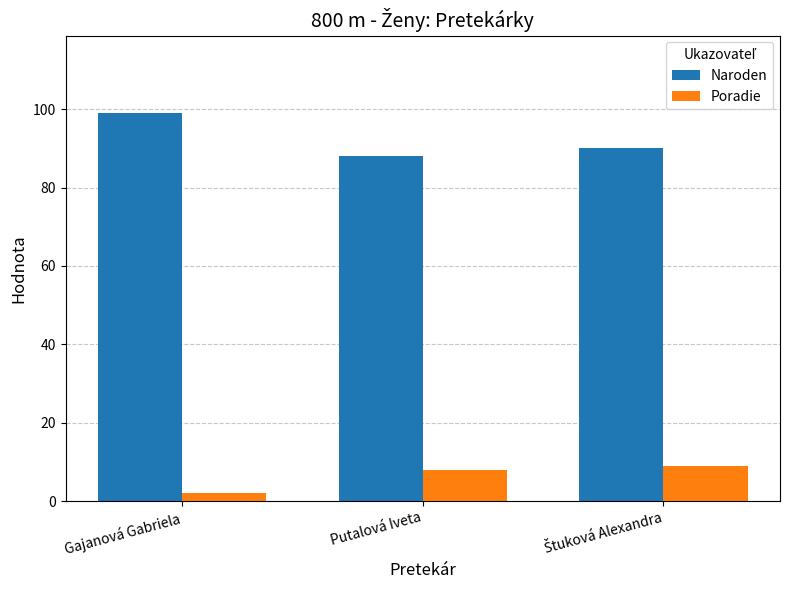

What is the highest value of the Poradie series?

9